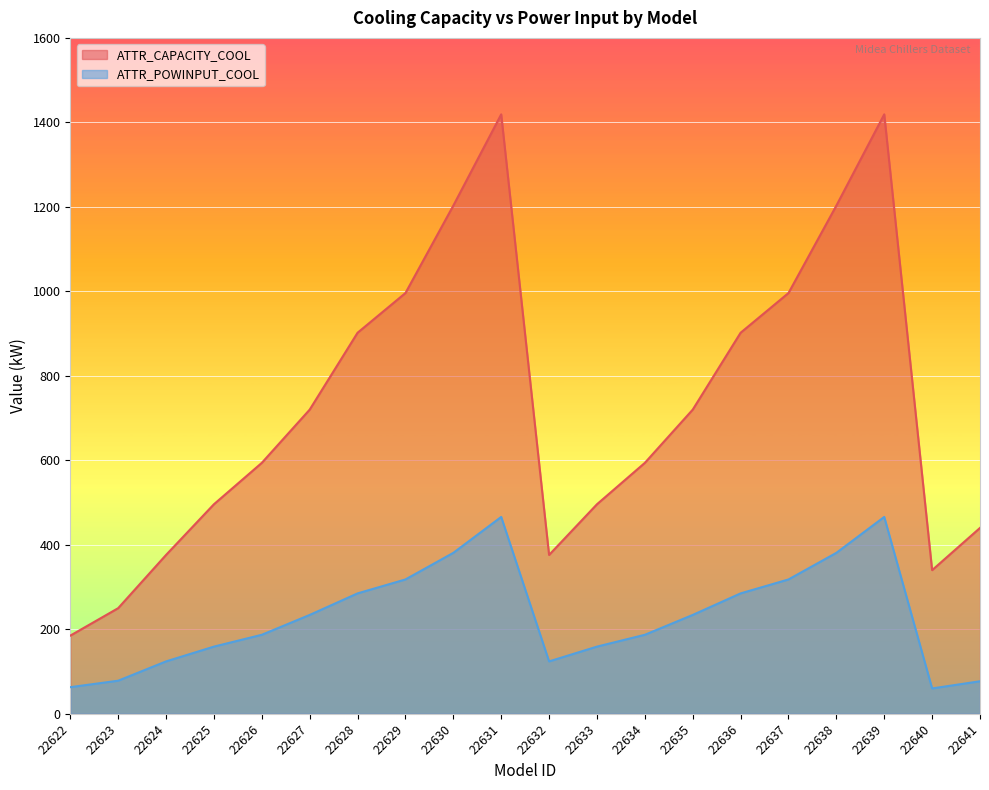

How many lines are shown in the chart?

2